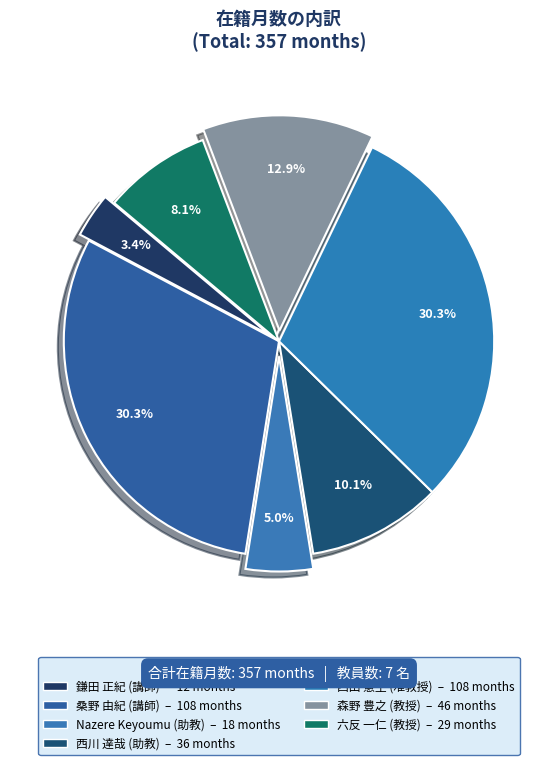

How many slices are in this pie chart?

7